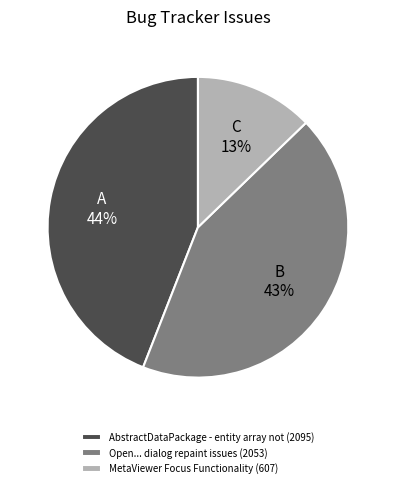

To the nearest percent, what is the difference between the largest and smallest slice percentages?

31%